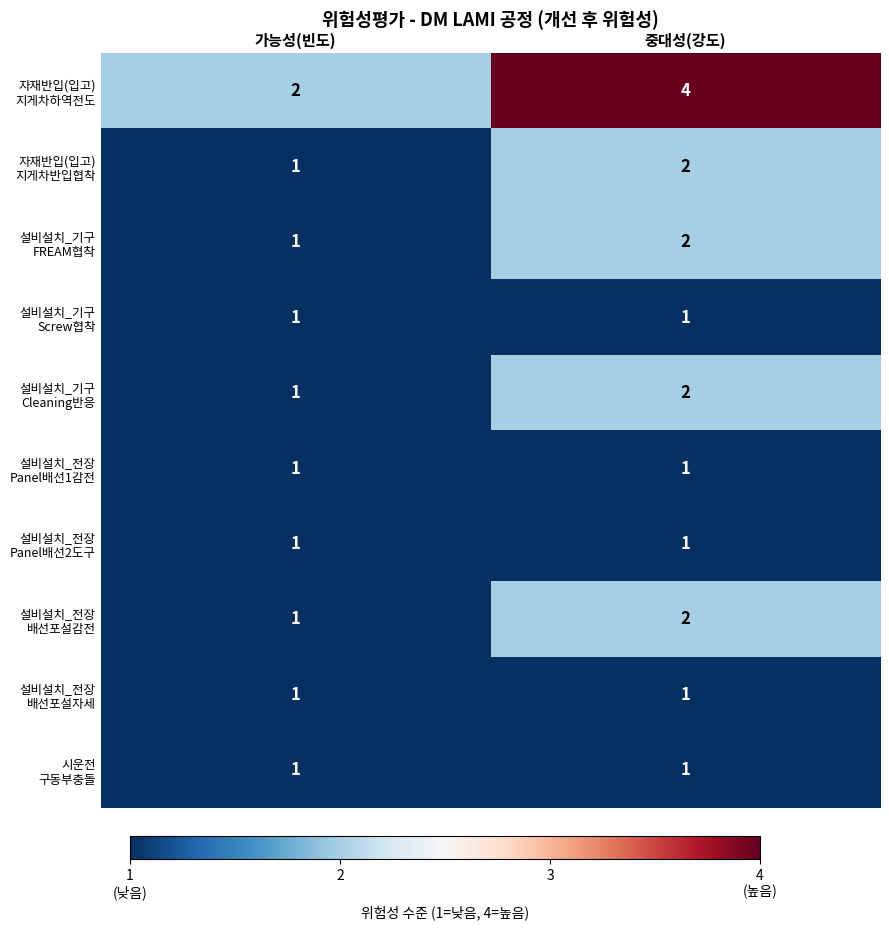

What is the spread (max minus min) of values at 중대성(강도)?

3